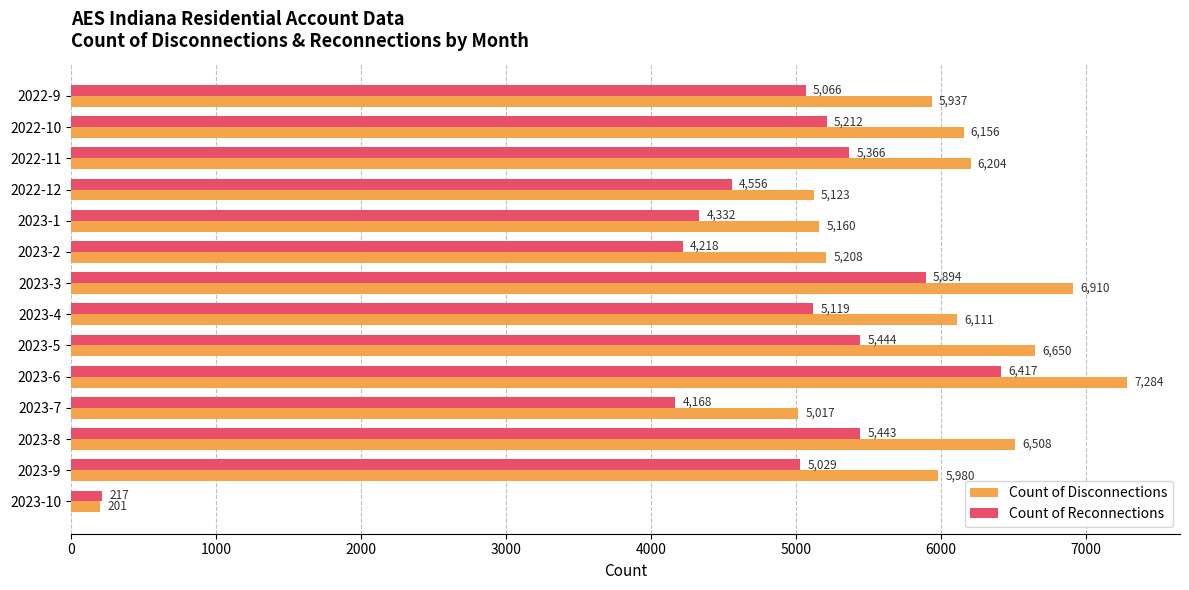

What are all the series names shown in the legend?

Count of Disconnections, Count of Reconnections